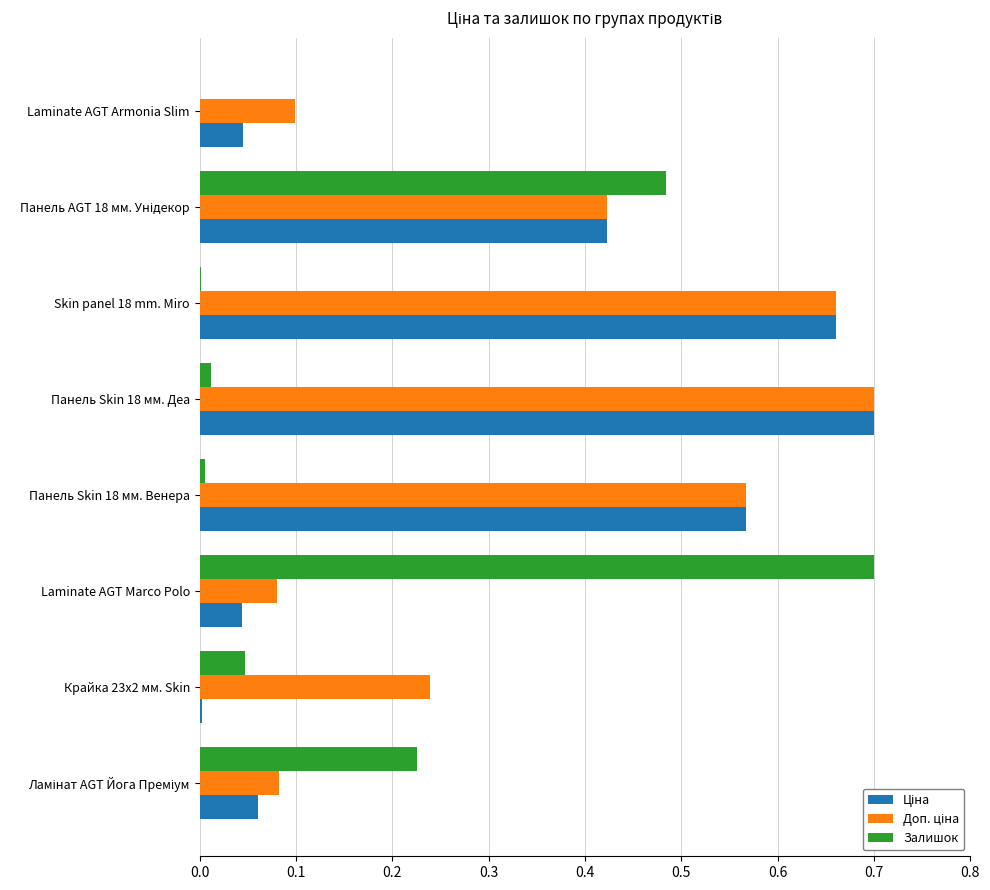

True or false: Залишок has a value of 0.0 at Skin panel 18 mm. Miro.

True